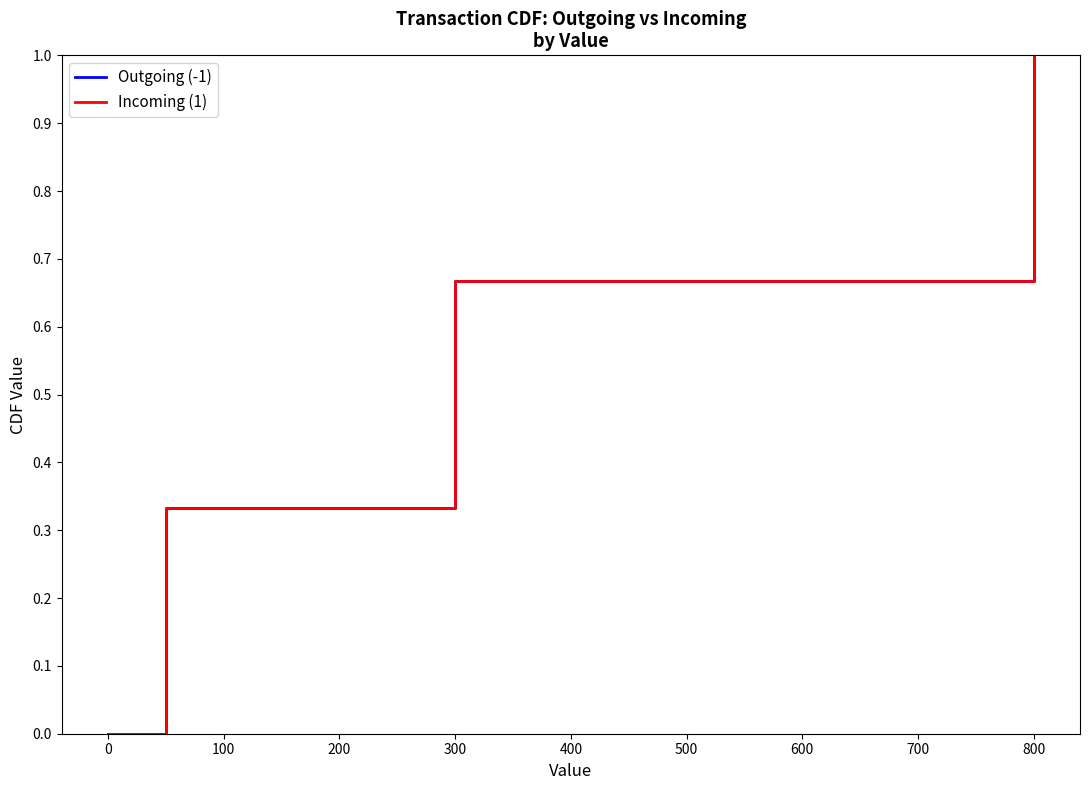

Is this an area chart (filled region under the line)?

No